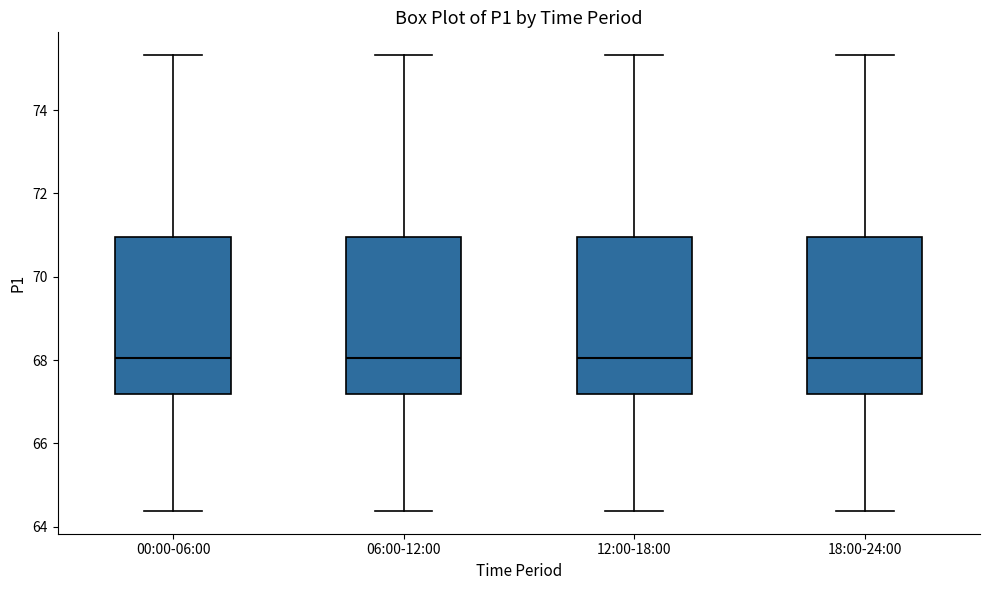

Reading left to right, transcribe this box plot: for each box, give where its median line is, the range the box spans, and where its two whiskers end, as read against the y-axis. The values are not printed on the chart, so give them approximately, as read against the axis.

00:00-06:00: median 68.0, box 67.2 to 71.0, whiskers 64.4 to 75.4
06:00-12:00: median 68.0, box 67.2 to 71.0, whiskers 64.4 to 75.4
12:00-18:00: median 68.0, box 67.2 to 71.0, whiskers 64.4 to 75.4
18:00-24:00: median 68.0, box 67.2 to 71.0, whiskers 64.4 to 75.4